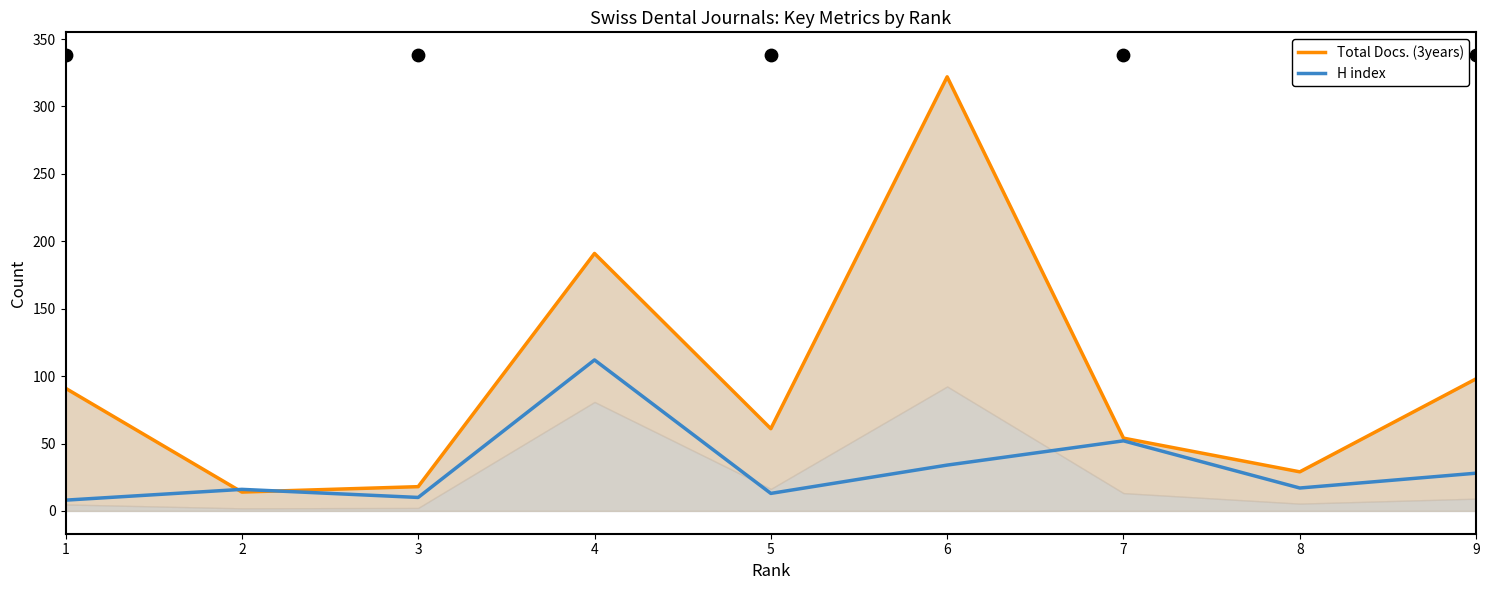

At how many categories does at least one series exceed 101?

2